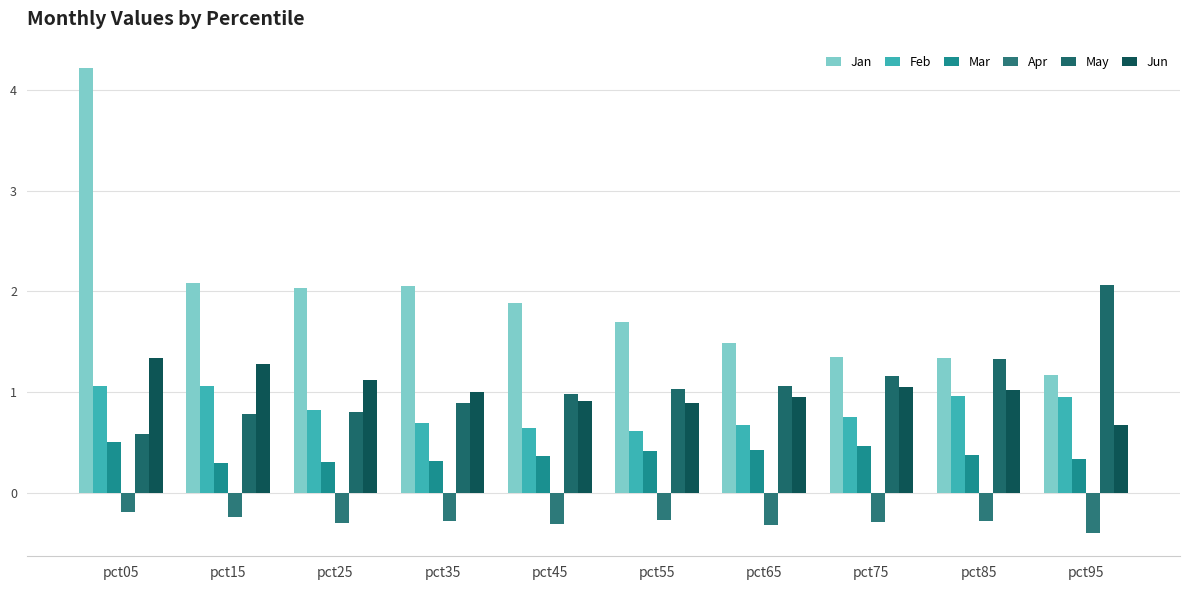

The Jun series shows 1.0 at pct85. True or false?

True